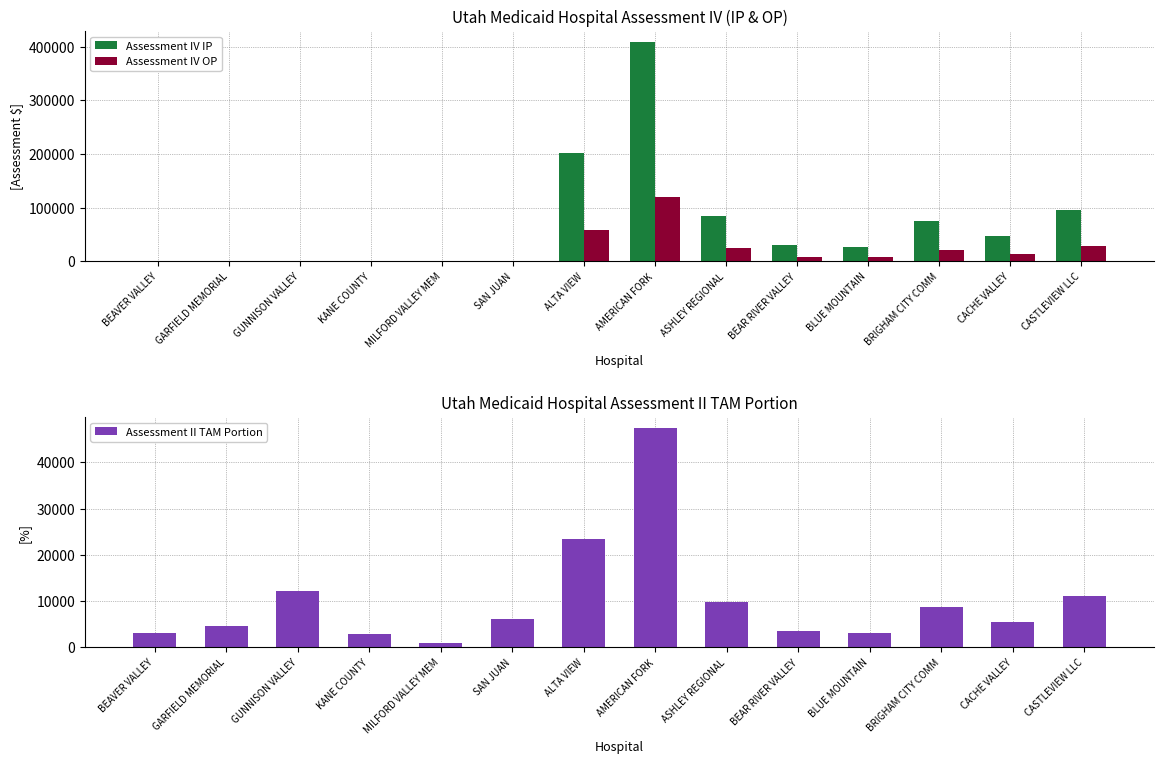

How many data points does each series have?

14